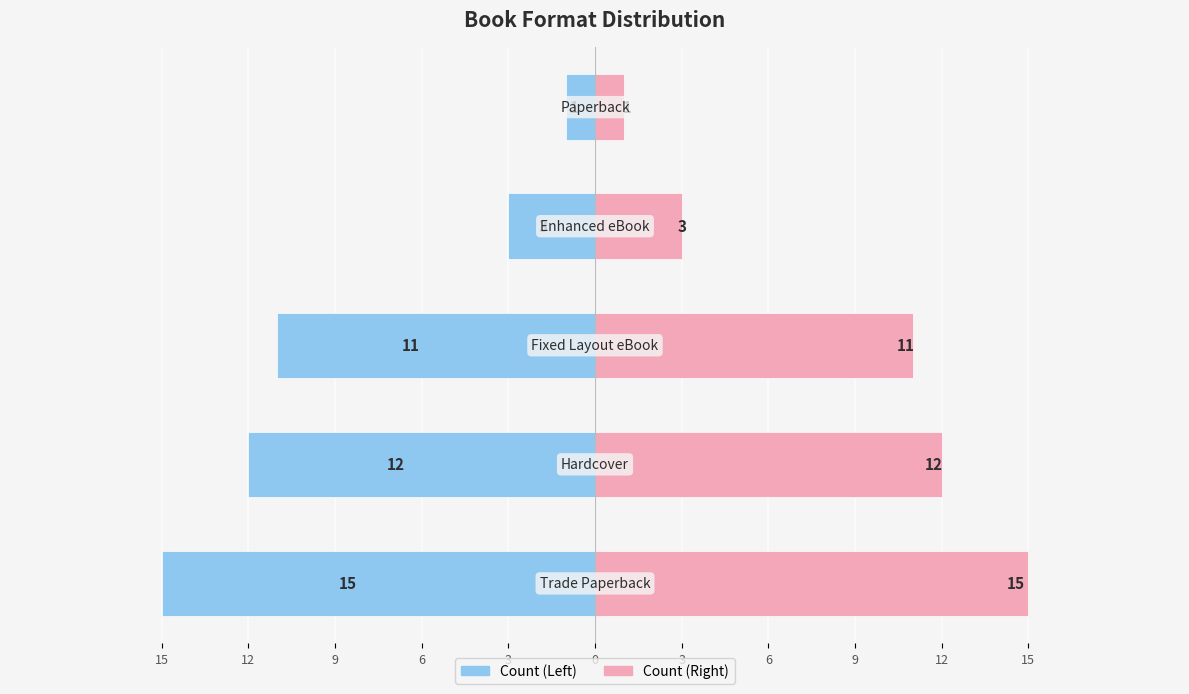

The value of Count (Right) at 9 is 11. True or false?

True